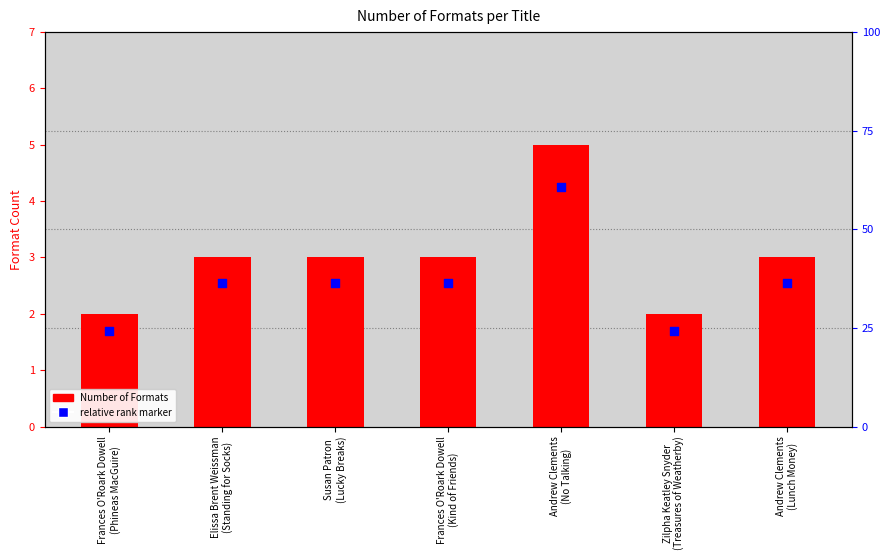

Which series has the largest Y range (max minus min)?

Number of Formats